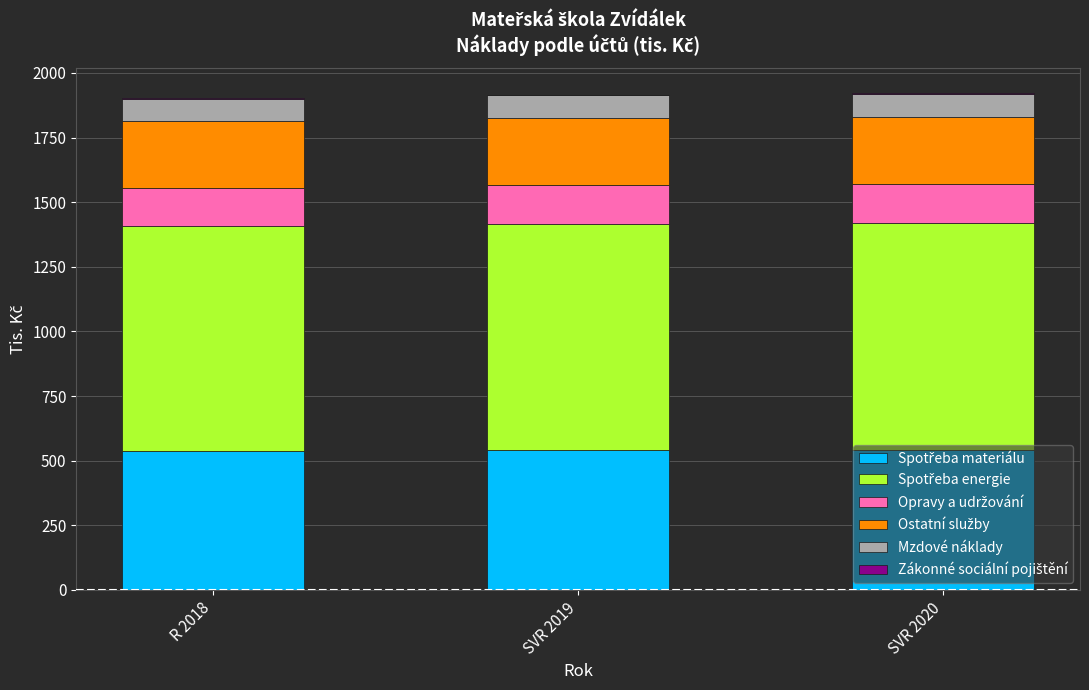

Count the number of categories in the chart.

3